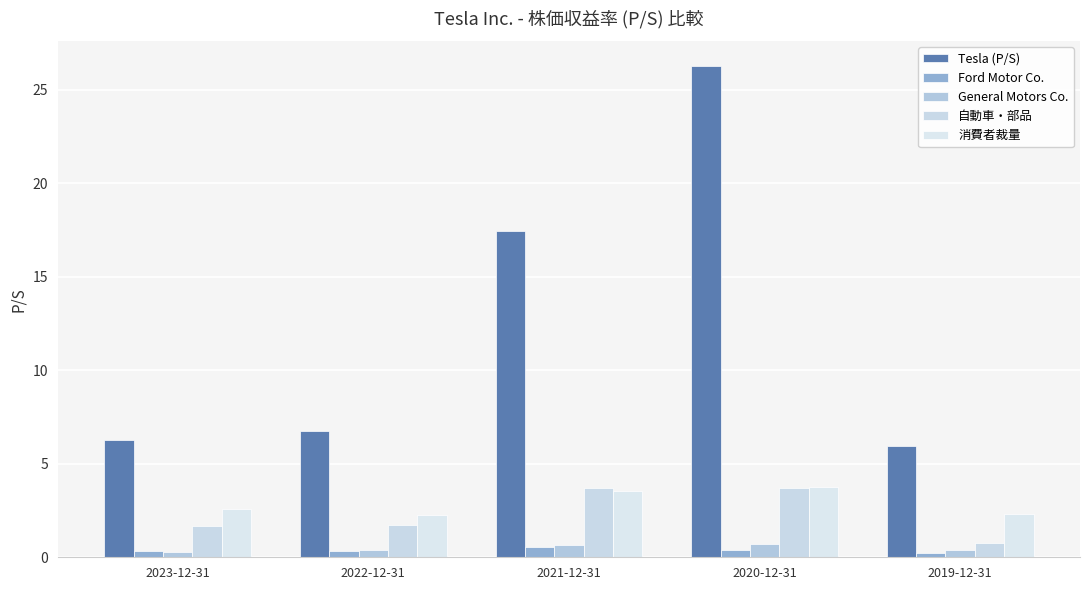

Which series changed the most between 2021-12-31 and 2020-12-31?

Tesla (P/S)